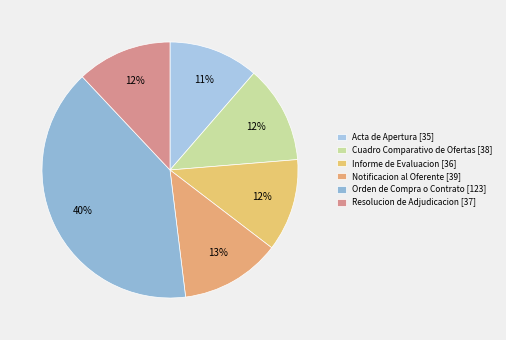

Which category has the smallest portion of the pie?

Acta de Apertura